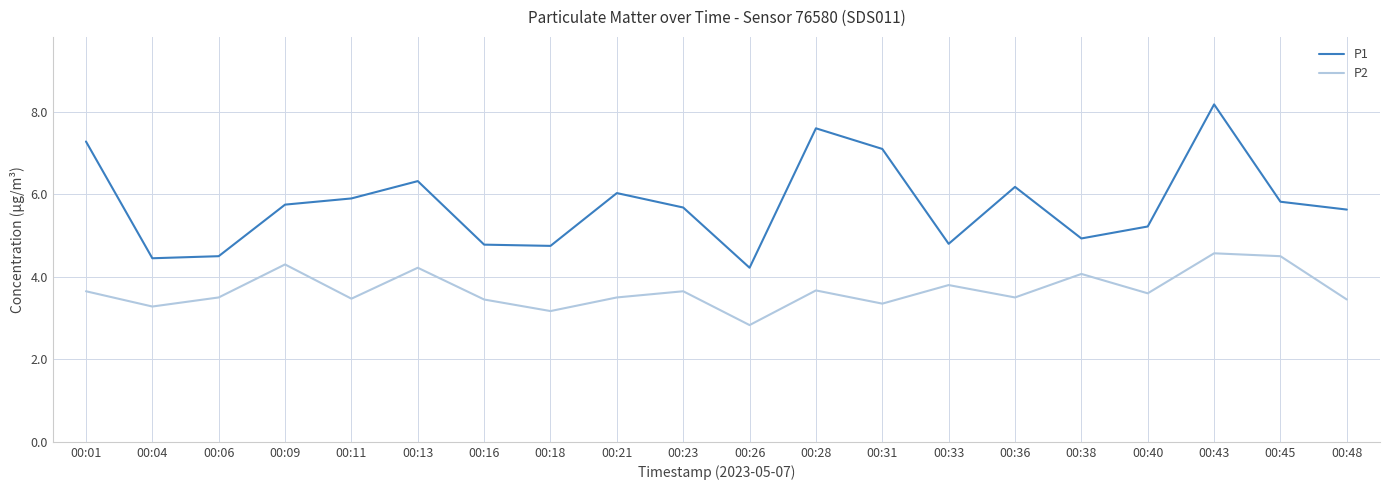

Is it true that P1 equals 8.2 at 00:43?

True